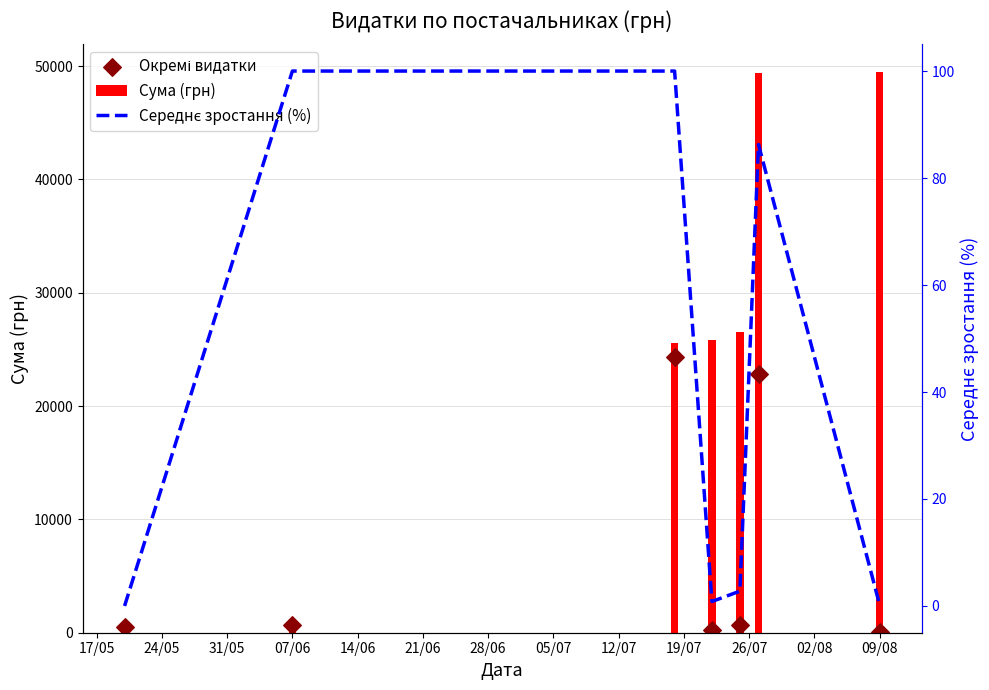

Which series contains the highest Y value?

Сума (грн)